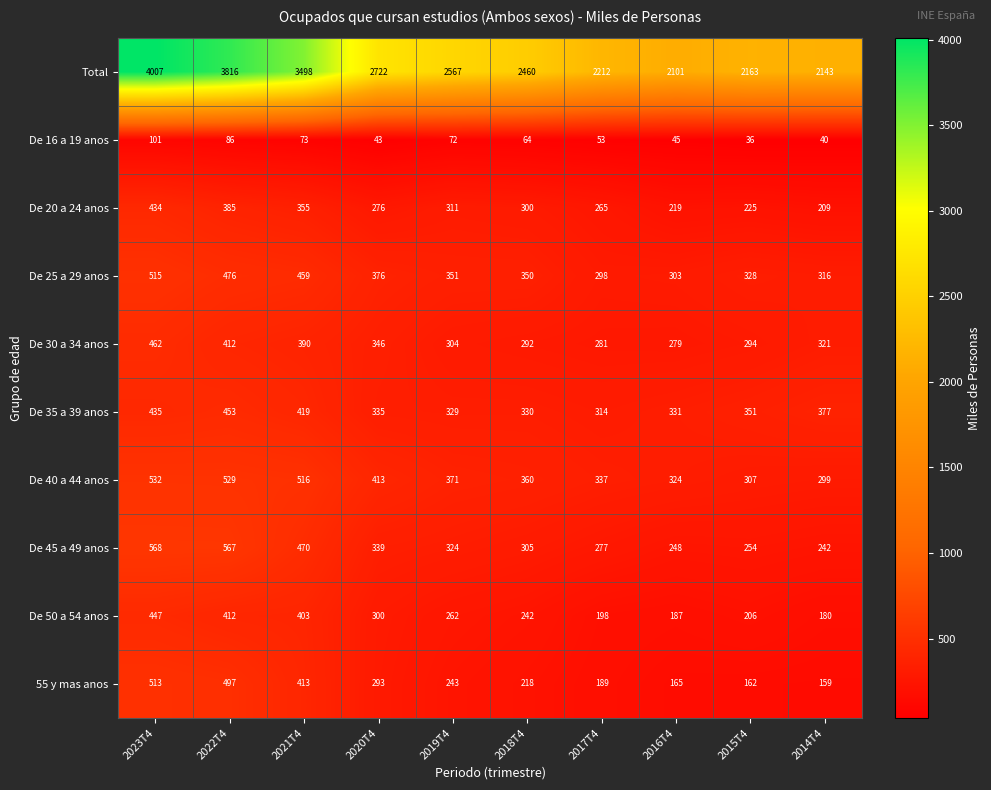

At 2018T4, list the series in order from largest to smallest.

Total, De 40 a 44 anos, De 25 a 29 anos, De 35 a 39 anos, De 45 a 49 anos, De 20 a 24 anos, De 30 a 34 anos, De 50 a 54 anos, 55 y mas anos, De 16 a 19 anos